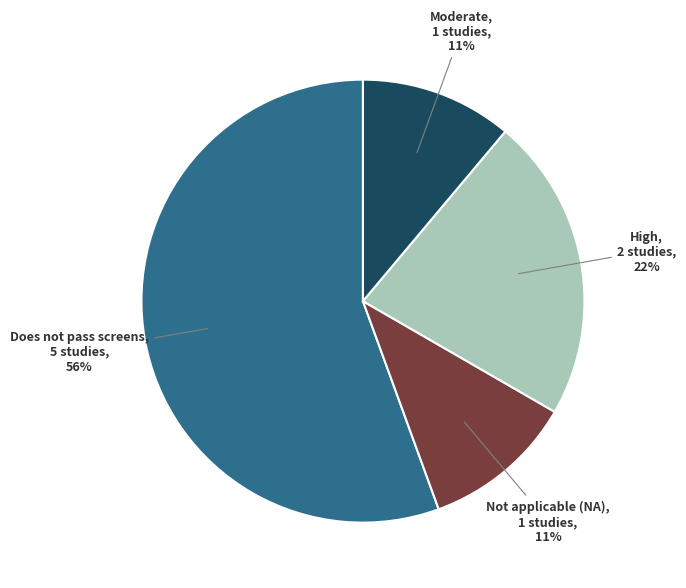

Is there any slice that represents more than half of the pie?

Yes